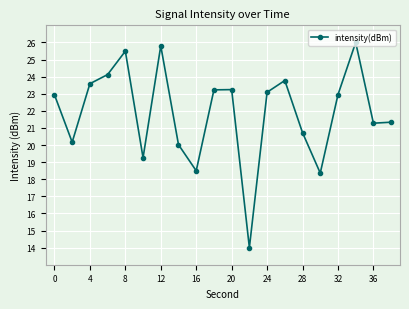

True or false: the data has more than 1 interior local peaks.

True